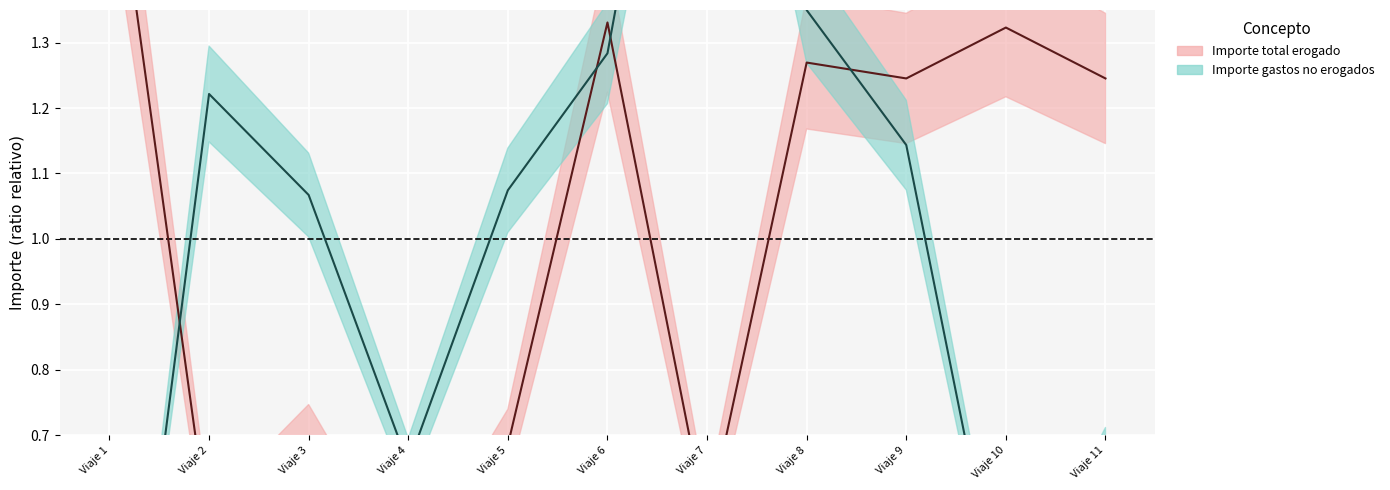

Reading right to left, transcribe all the data shown in this chart.

Importe total erogado: 1.2	1.3	1.2	1.3	0.6	1.3	0.7	0.5	0.7	0.5	1.6
Importe gastos no erogados: 0.7	0.4	1.1	1.3	2.1	1.3	1.1	0.7	1.1	1.2	0.0